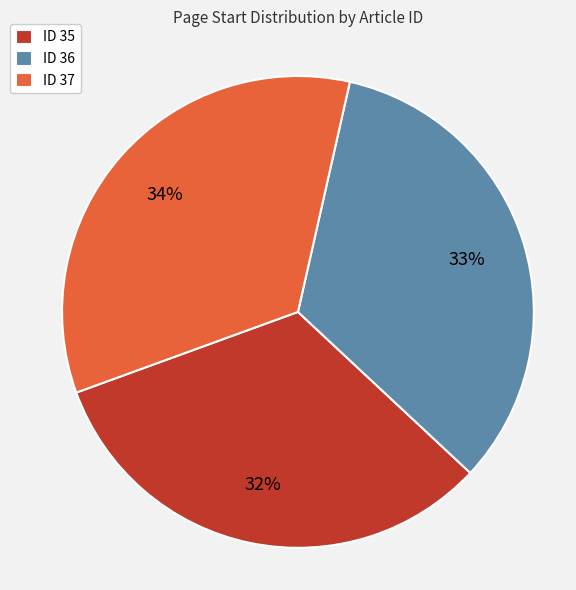

The ID 35 slice represents 41% of the pie. True or false?

False